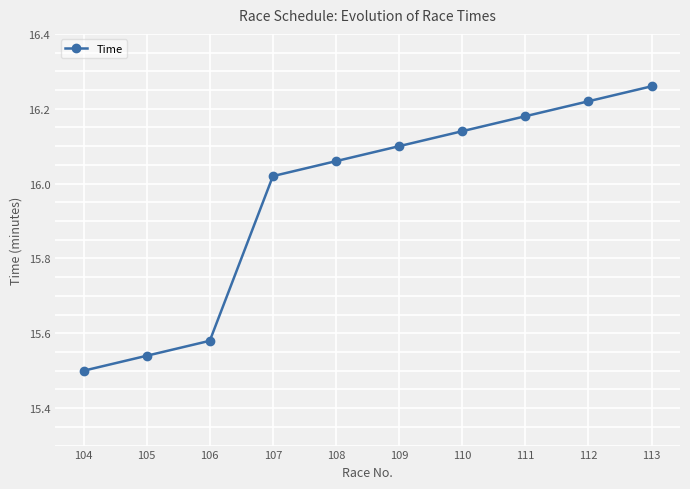

Between 107 and 113, which is larger?

113